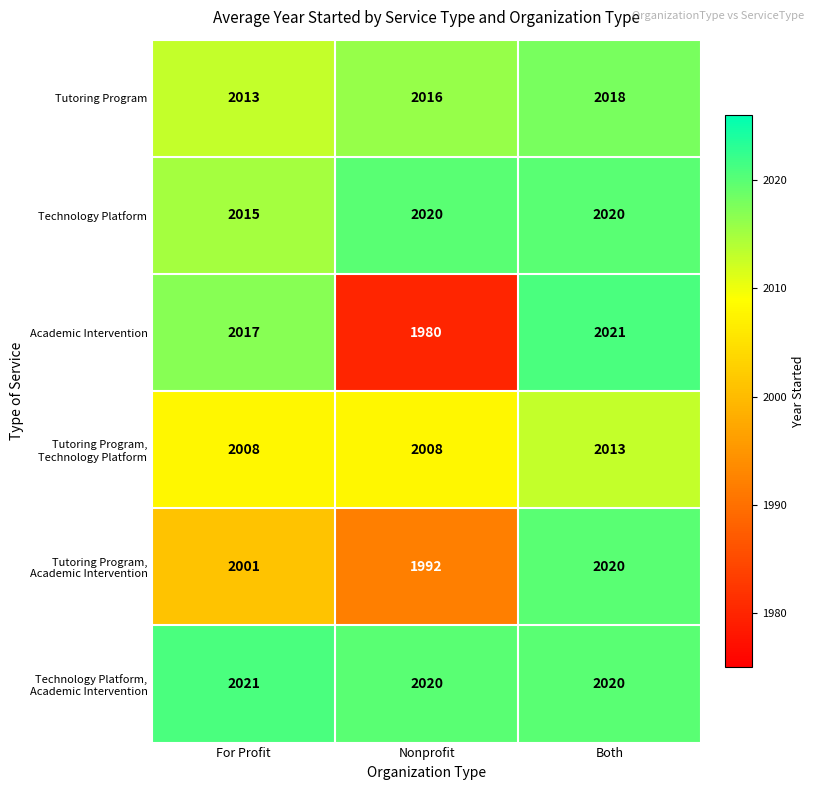

What value does the Tutoring Program series have at Nonprofit?

2016